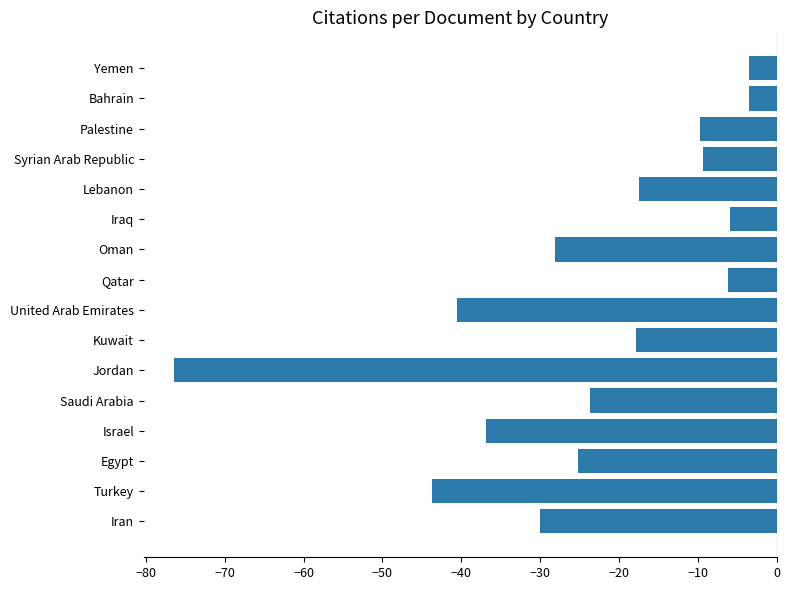

Count the number of categories in the chart.

16